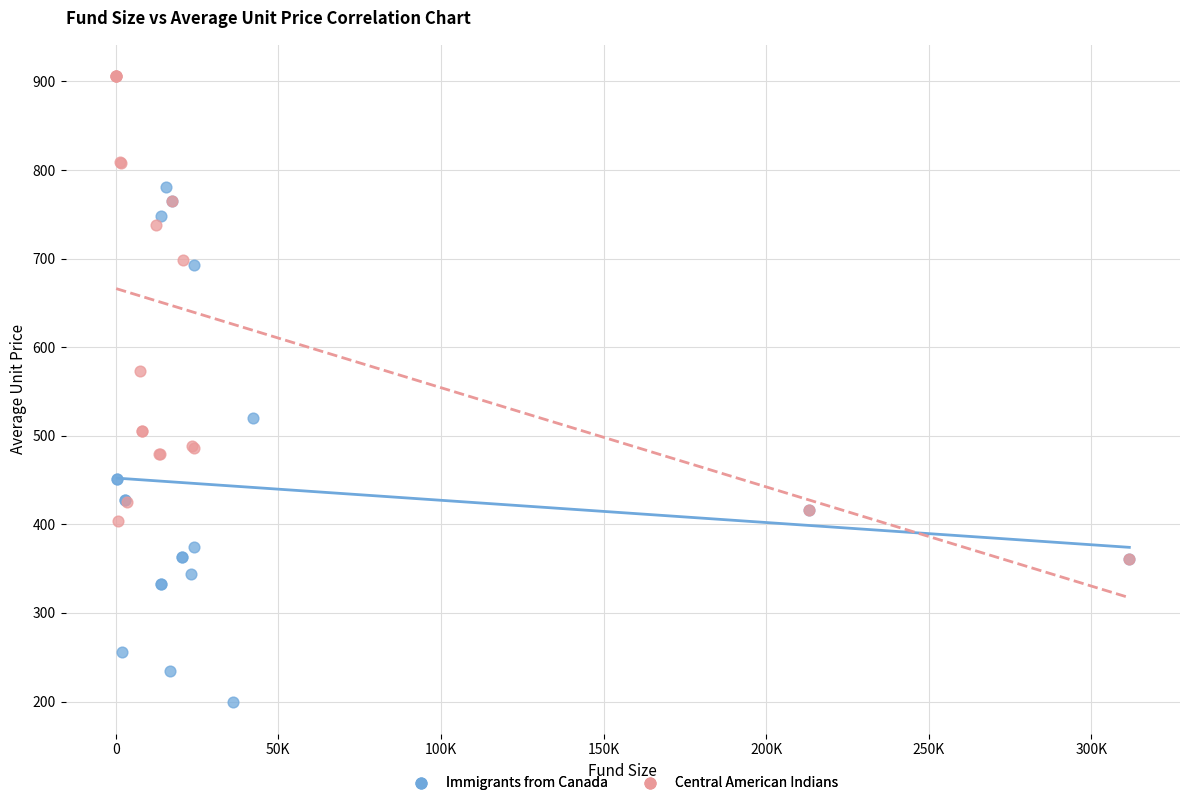

Which series reaches the maximum Y coordinate?

Central American Indians